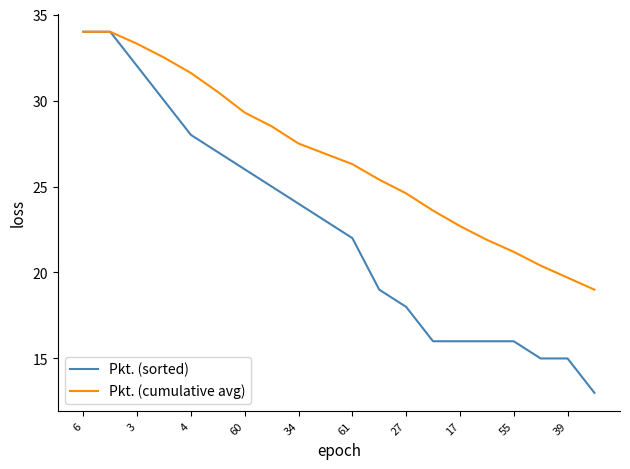

What is the highest value of the Pkt. (sorted) series?

34.0